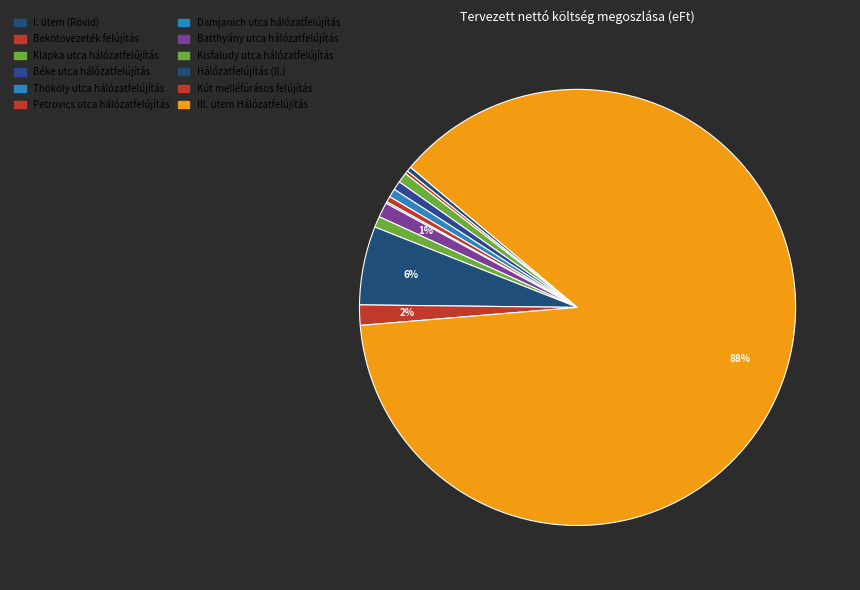

What percentage is the Béke utca hálózatfelújítás slice, to the nearest percent?

1%